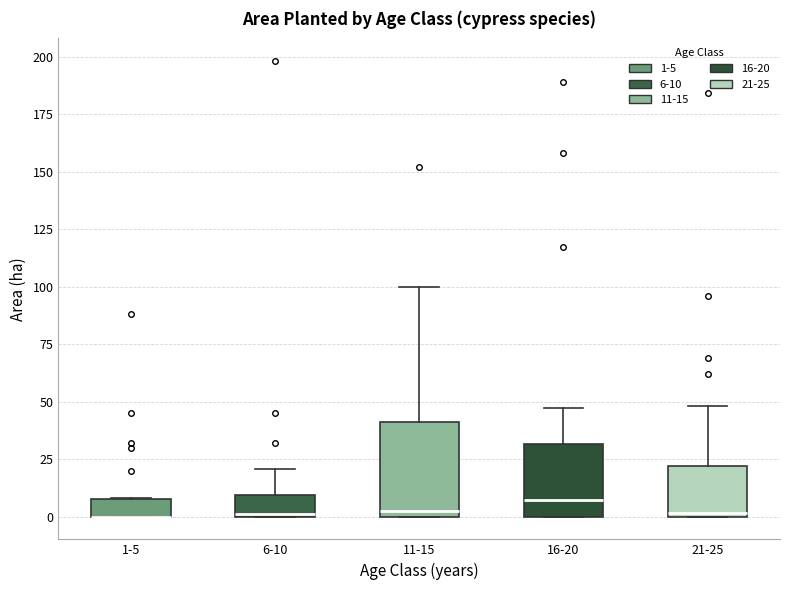

Reading left to right, transcribe this box plot: for each box, give where its median line is, the range the box spans, and where its two whiskers end, as read against the y-axis. The values are not printed on the chart, so give them approximately, as read against the axis.

1-5: median 0 (drawn on the box's lower edge), box 0 to 10, whiskers 0 to 10
6-10: median 0, box 0 to 10, whiskers 0 to 20
11-15: median 5, box 0 to 40, whiskers 0 to 100
16-20: median 5, box 0 to 30, whiskers 0 to 45
21-25: median 0, box 0 to 20, whiskers 0 to 50